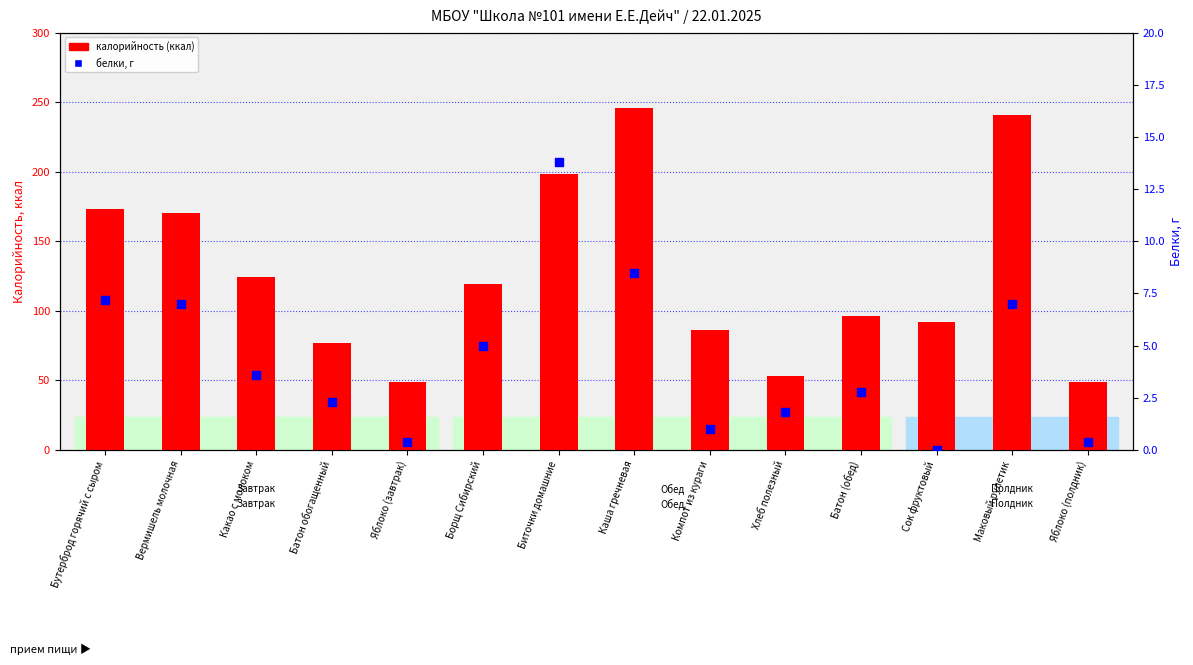

Which series reaches the maximum Y coordinate?

Калорийность (ккал)